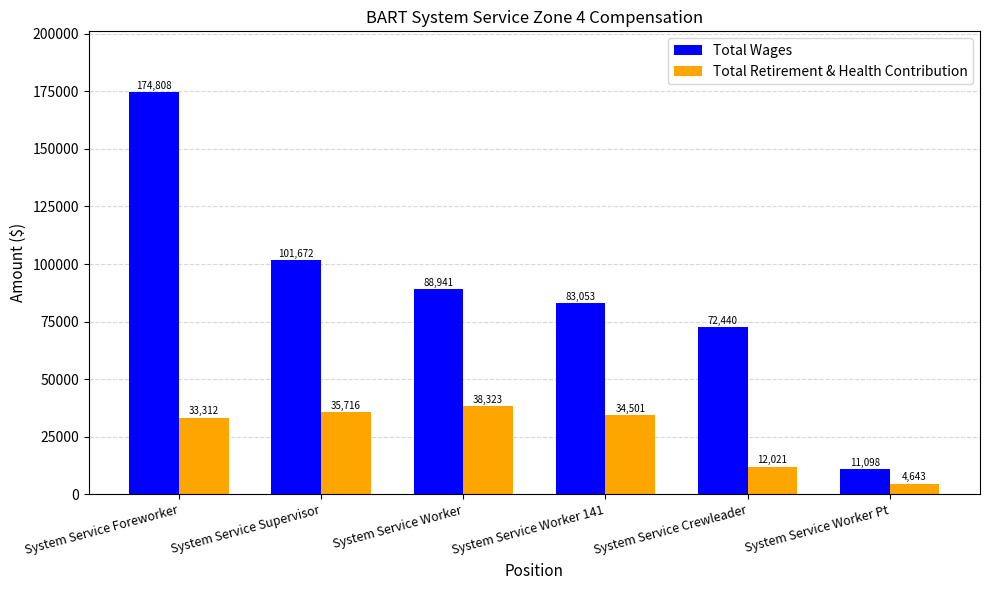

How many bars are there in total?

12